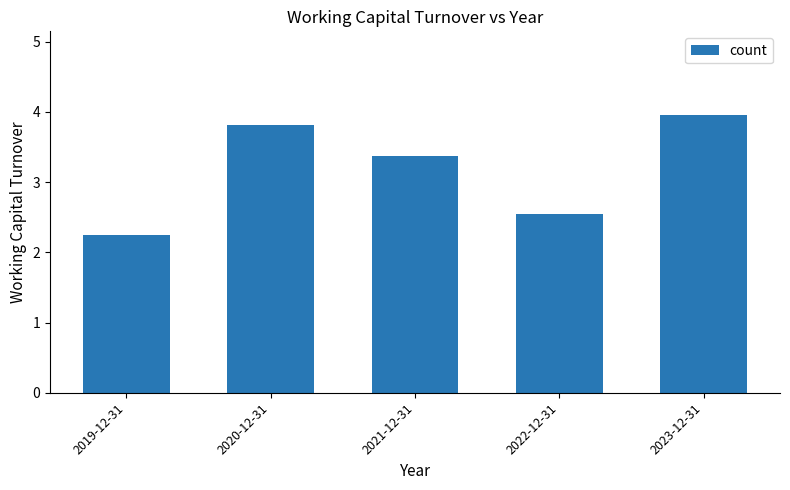

Which category has the highest value across all series?

2023-12-31